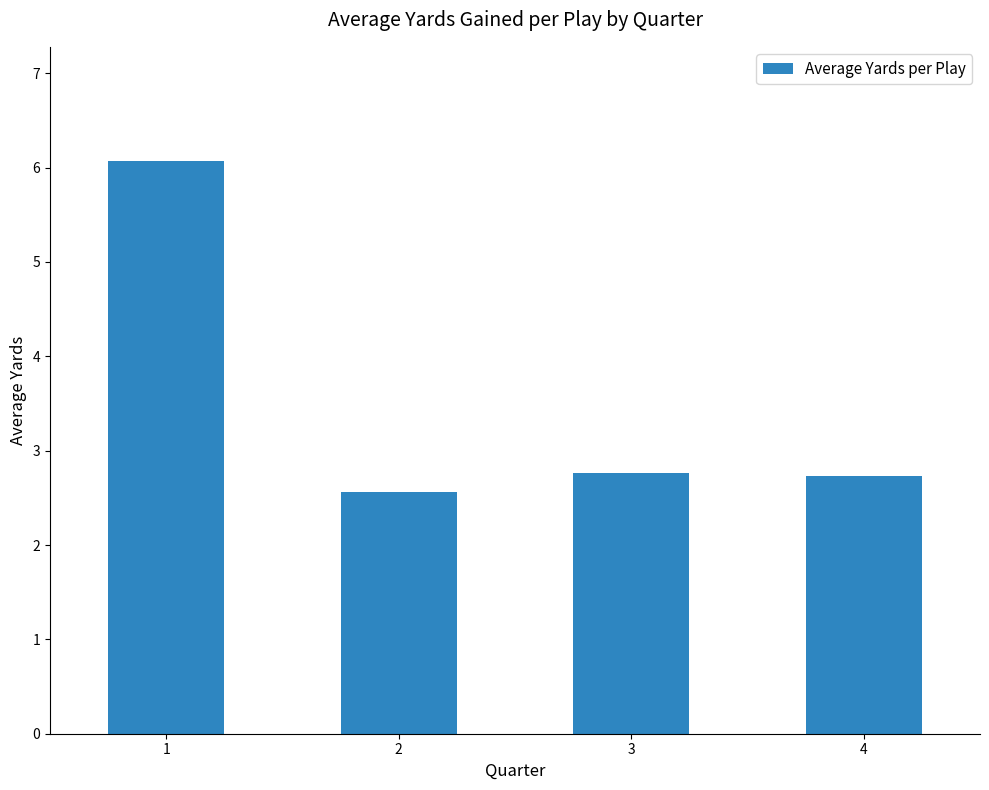

Approximately how many times larger is the value at 1 compared to 2?

2.4